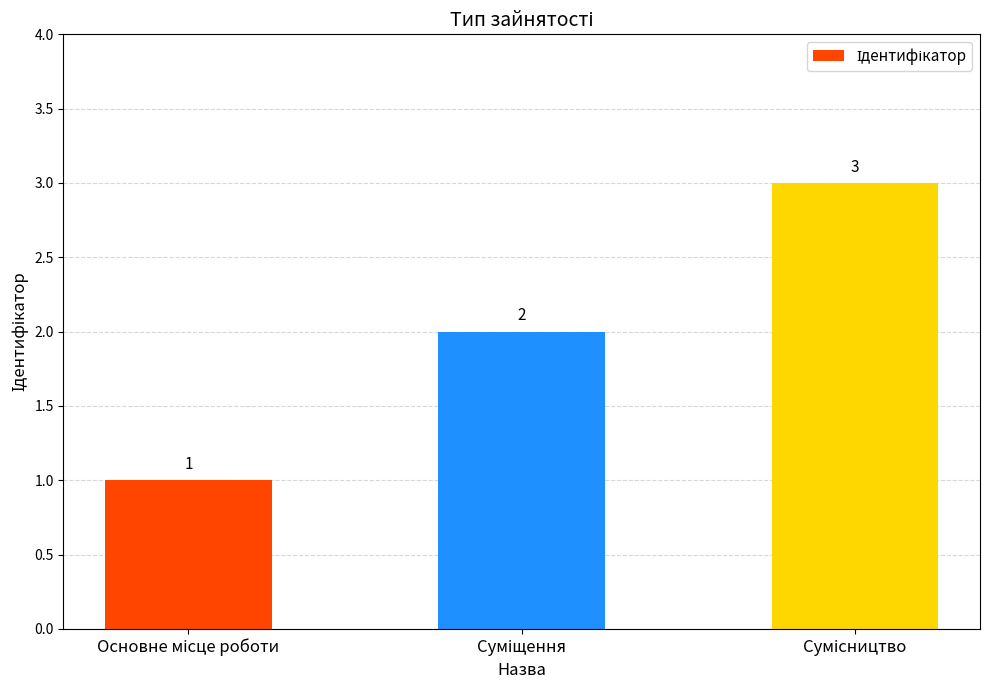

What is the sum of all values?

6